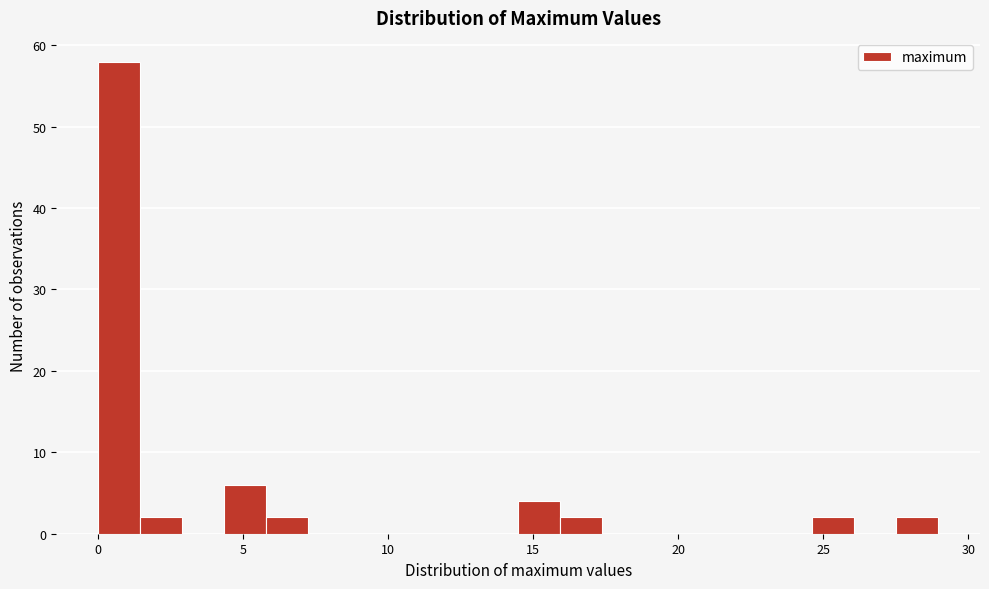

Around what value on the x-axis is the tallest bar? Give the approximate position of its centre, as read against the axis.

0.5